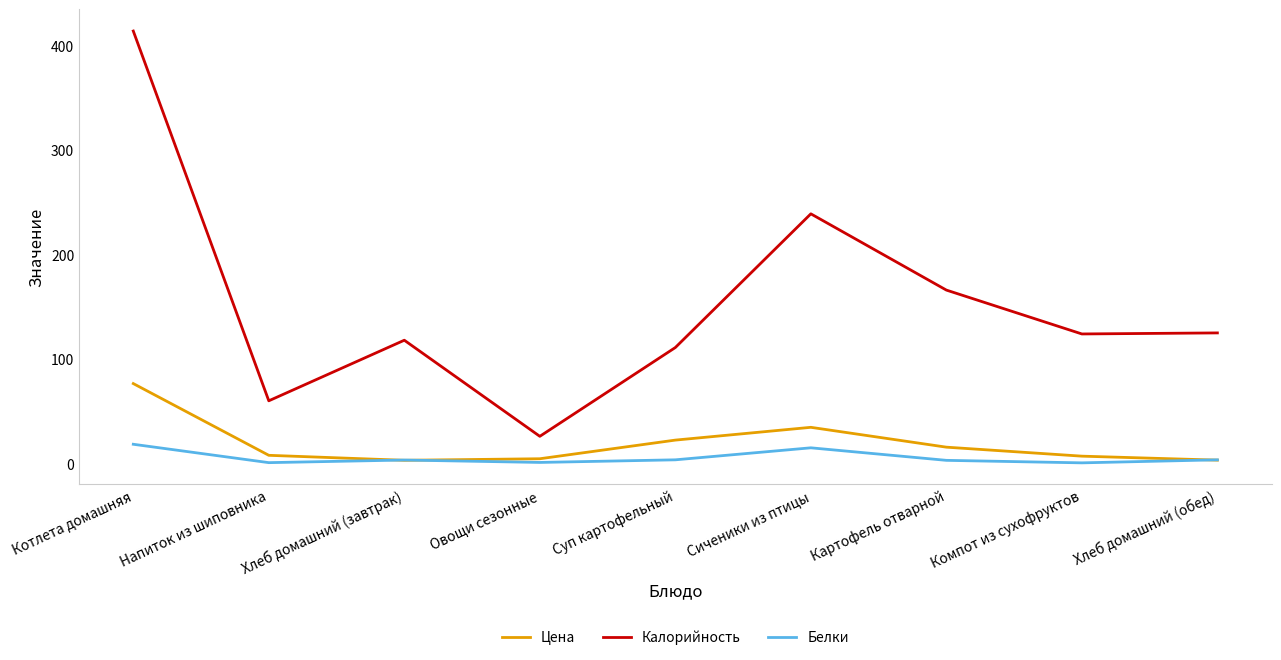

What is the total value across all series at Сиченики из птицы?

288.6